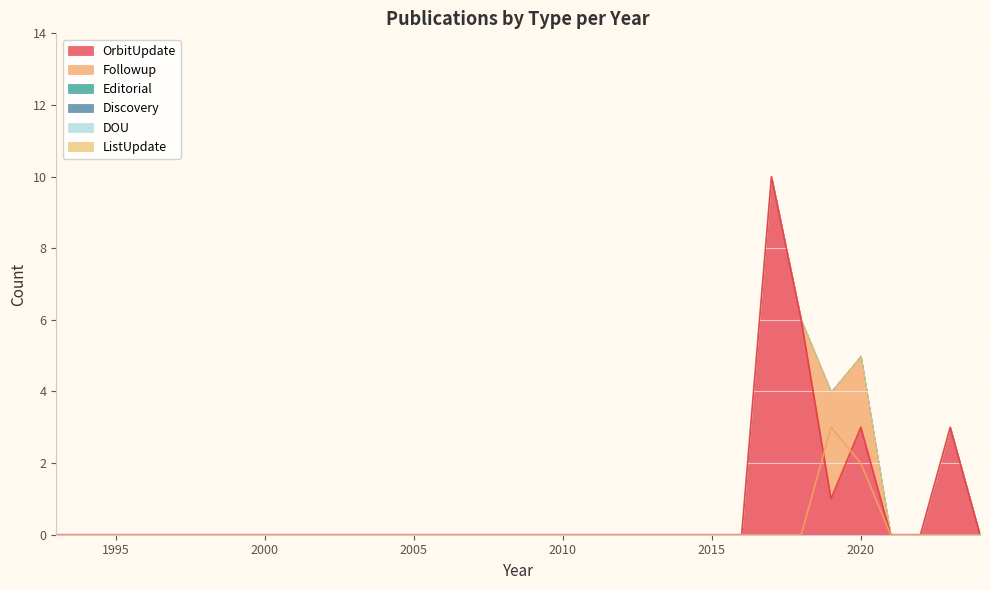

What are all the series names shown in the legend?

OrbitUpdate, Followup, Editorial, Discovery, DOU, ListUpdate